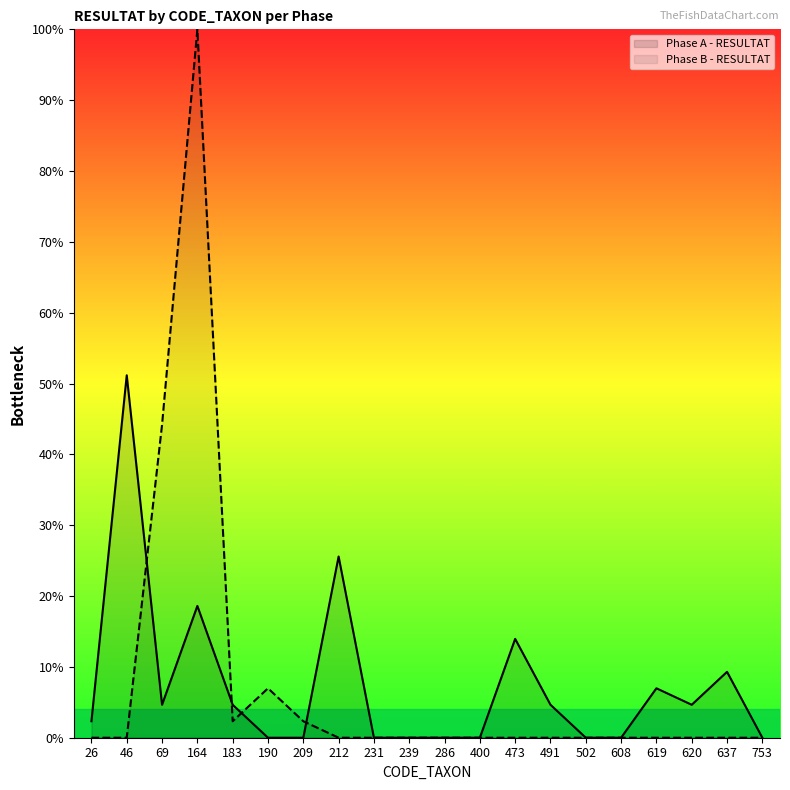

Which series has the widest spread of values?

Phase B - RESULTAT